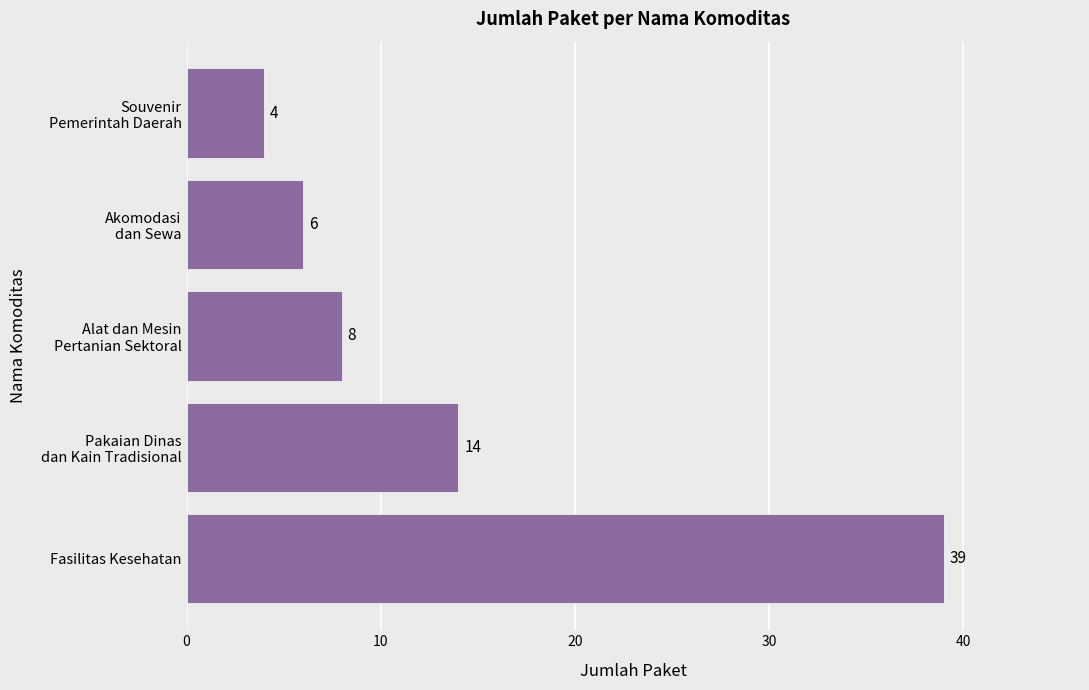

What is the approximate value at Fasilitas Kesehatan, to the nearest 5?

40